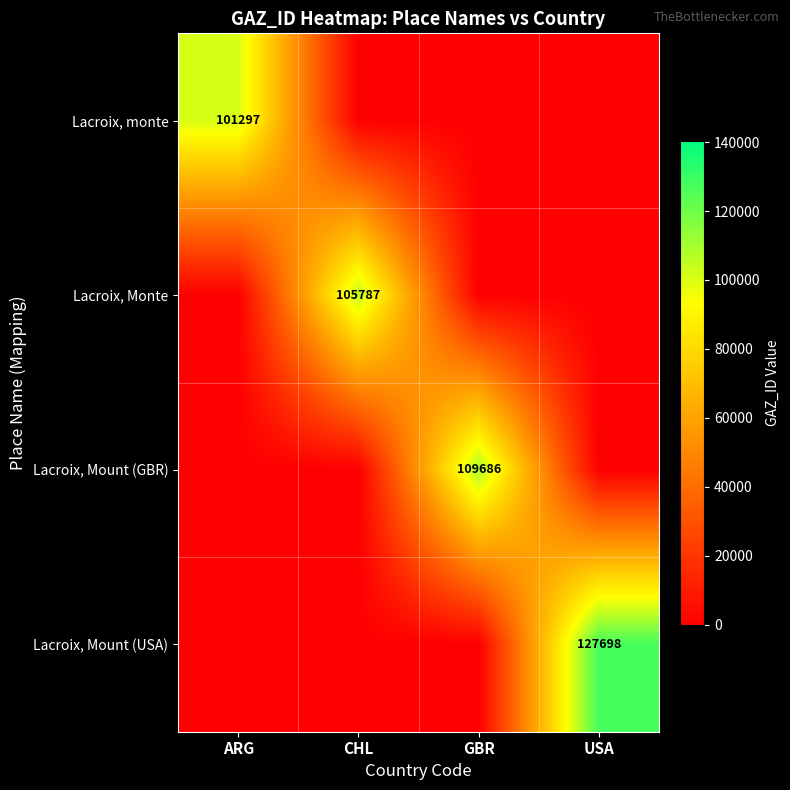

How many positive values does the Lacroix, Monte series have?

1